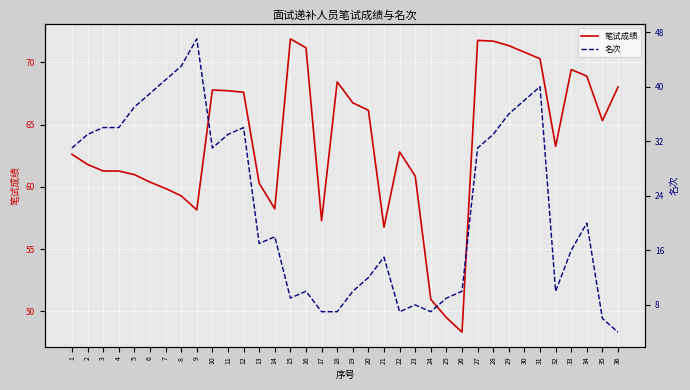

Rank the series by their average value, from highest to lowest.

笔试成绩, 名次